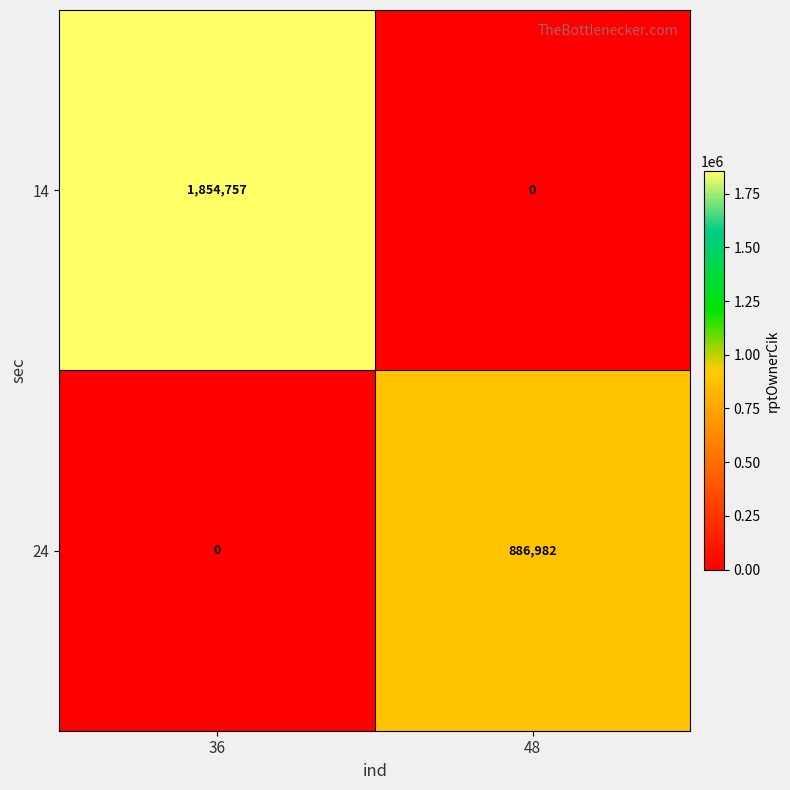

List the series in order of their overall mean, lowest first.

24, 14